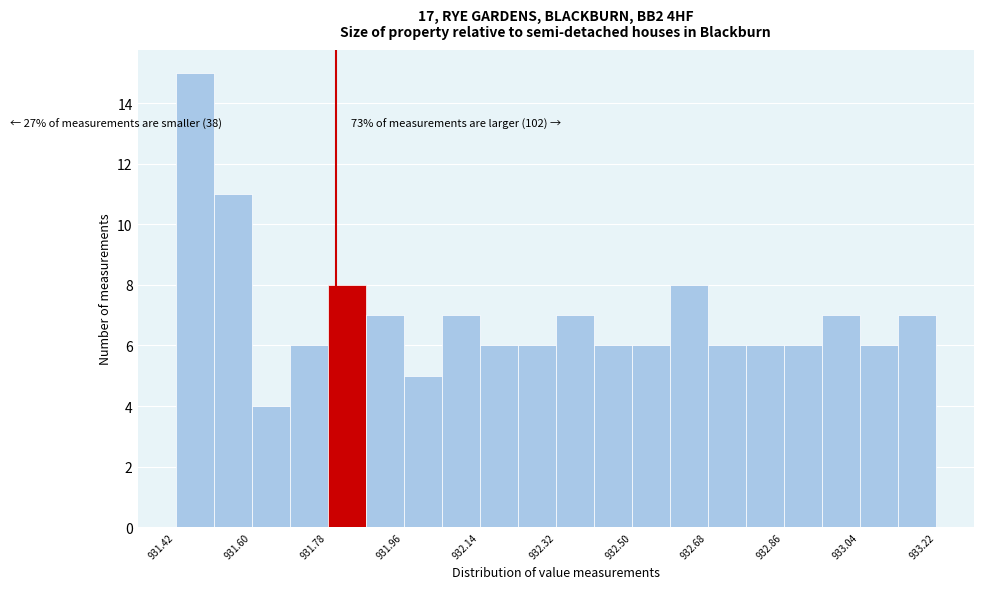

Which range on the x-axis has the tallest bar?

931.42 to 931.51